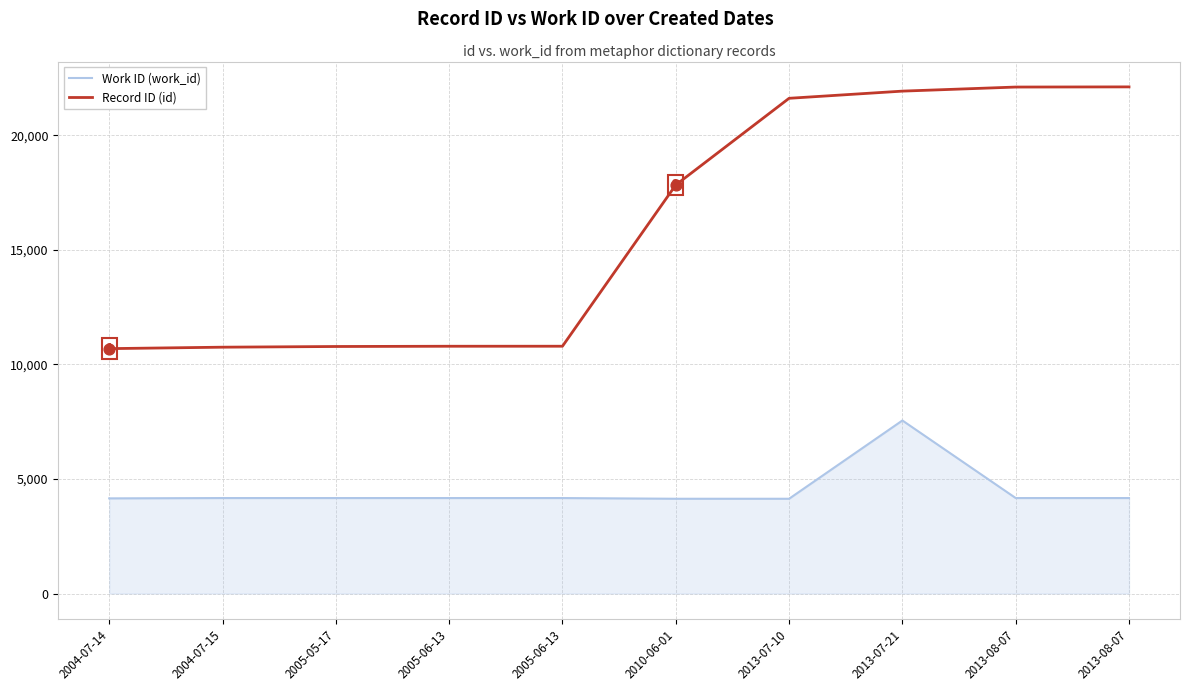

At which category is the sum across all series the highest?

2013-07-21